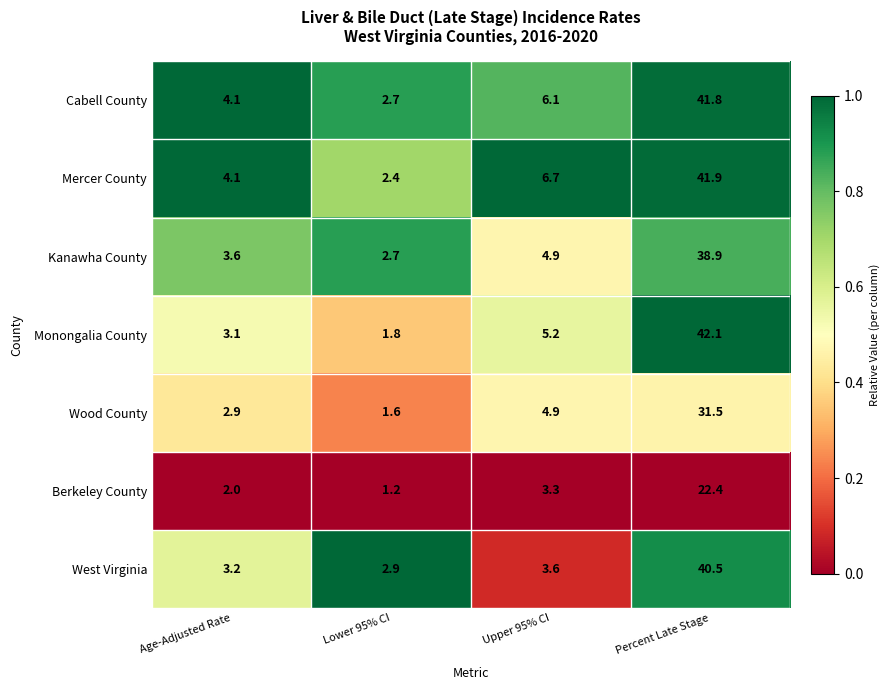

Reading left to right, what are all the values shown in this chart?

Cabell County: Age-Adjusted Rate=4.1	Lower 95% CI=2.7	Upper 95% CI=6.1	Percent Late Stage=41.8
Mercer County: Age-Adjusted Rate=4.1	Lower 95% CI=2.4	Upper 95% CI=6.7	Percent Late Stage=41.9
Kanawha County: Age-Adjusted Rate=3.6	Lower 95% CI=2.7	Upper 95% CI=4.9	Percent Late Stage=38.9
Monongalia County: Age-Adjusted Rate=3.1	Lower 95% CI=1.8	Upper 95% CI=5.2	Percent Late Stage=42.1
Wood County: Age-Adjusted Rate=2.9	Lower 95% CI=1.6	Upper 95% CI=4.9	Percent Late Stage=31.5
Berkeley County: Age-Adjusted Rate=2.0	Lower 95% CI=1.2	Upper 95% CI=3.3	Percent Late Stage=22.4
West Virginia: Age-Adjusted Rate=3.2	Lower 95% CI=2.9	Upper 95% CI=3.6	Percent Late Stage=40.5